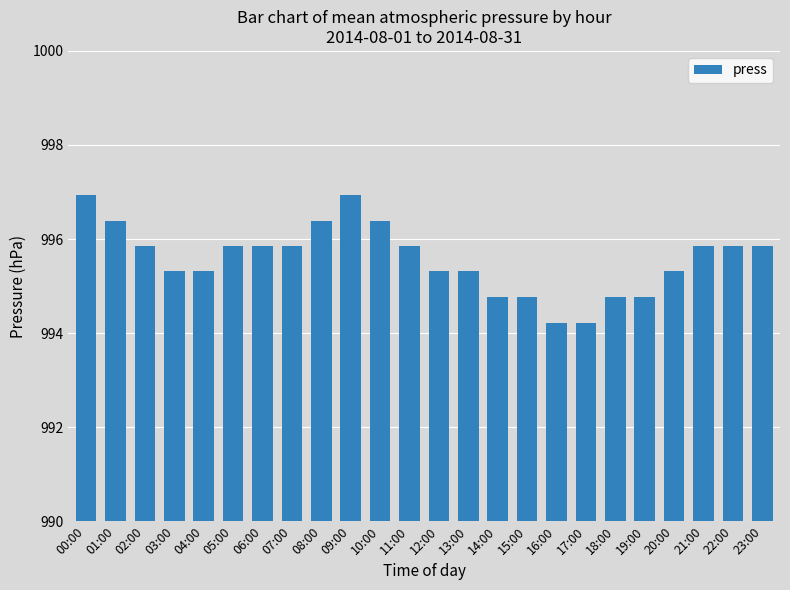

What is the ratio of the value at 16:00 to the value at 17:00?

1.0